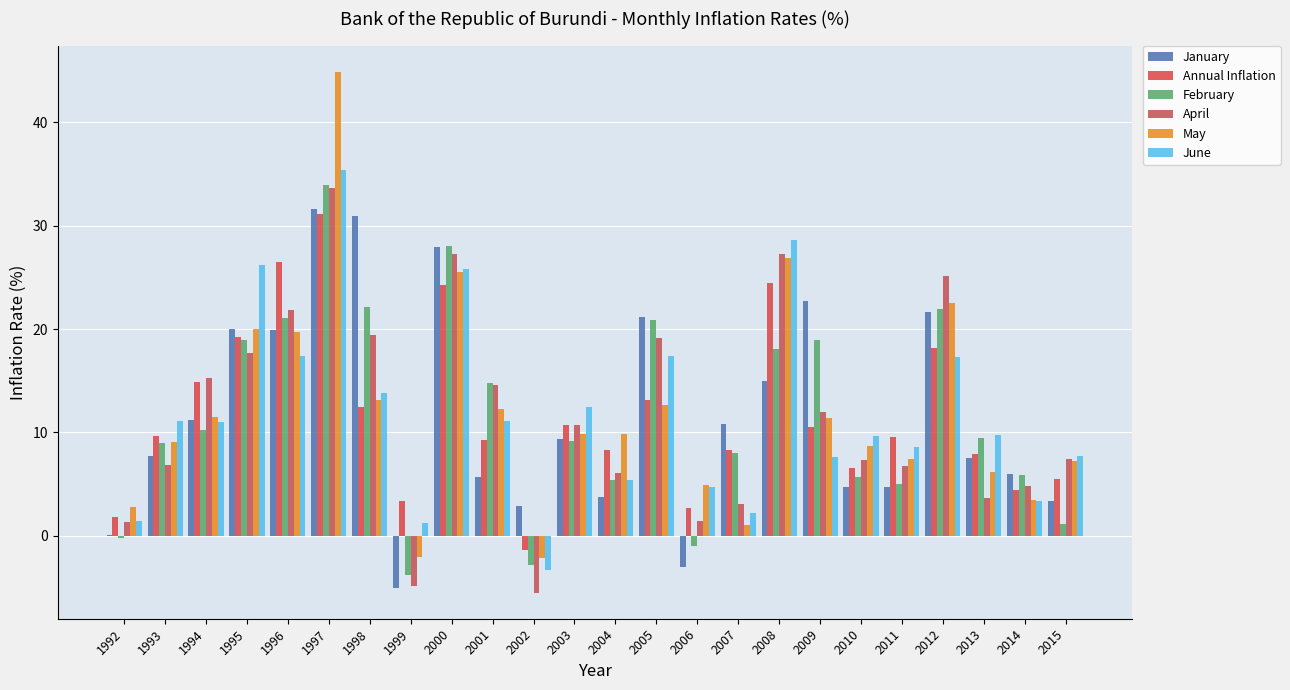

Which label corresponds to the smallest value in the chart?

2002